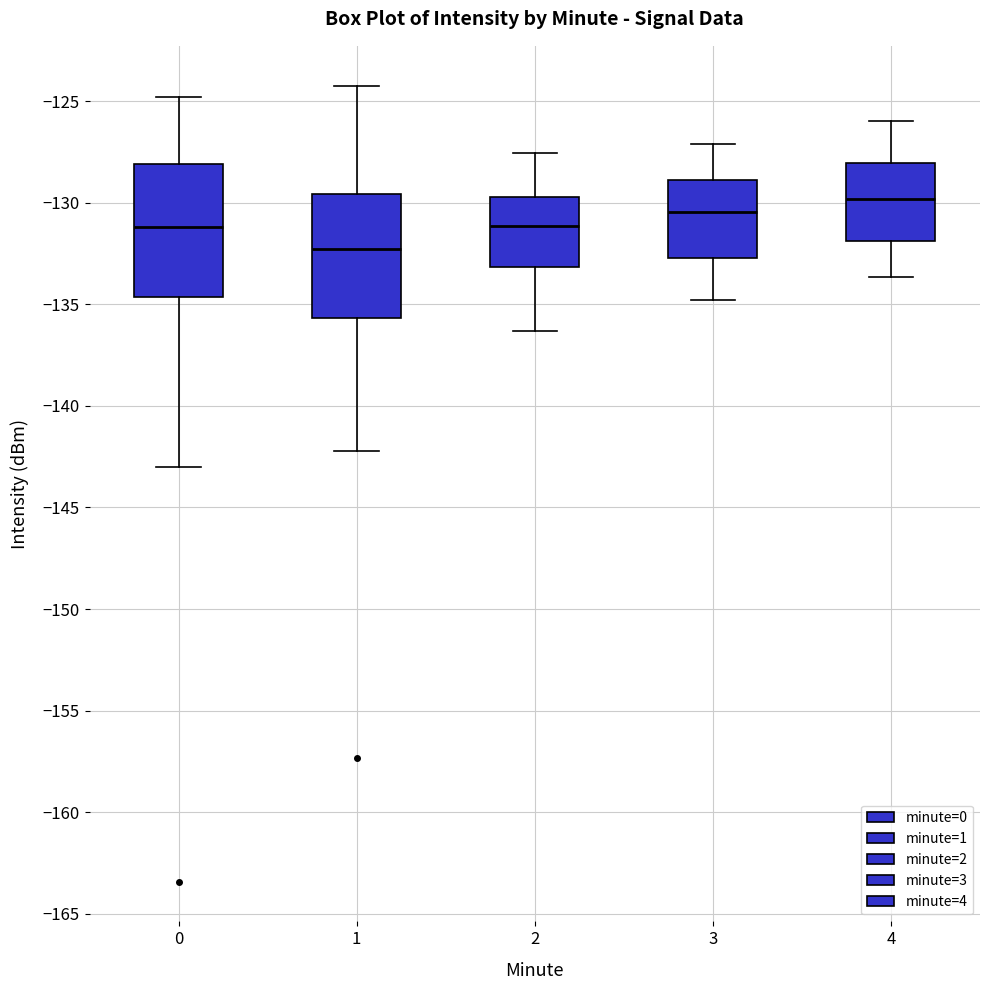

Which box has the lowest median line?

1